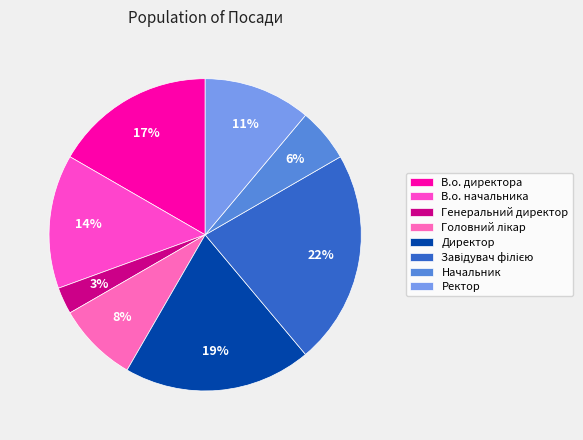

To the nearest percent, what is the difference between the largest and smallest slice percentages?

19%